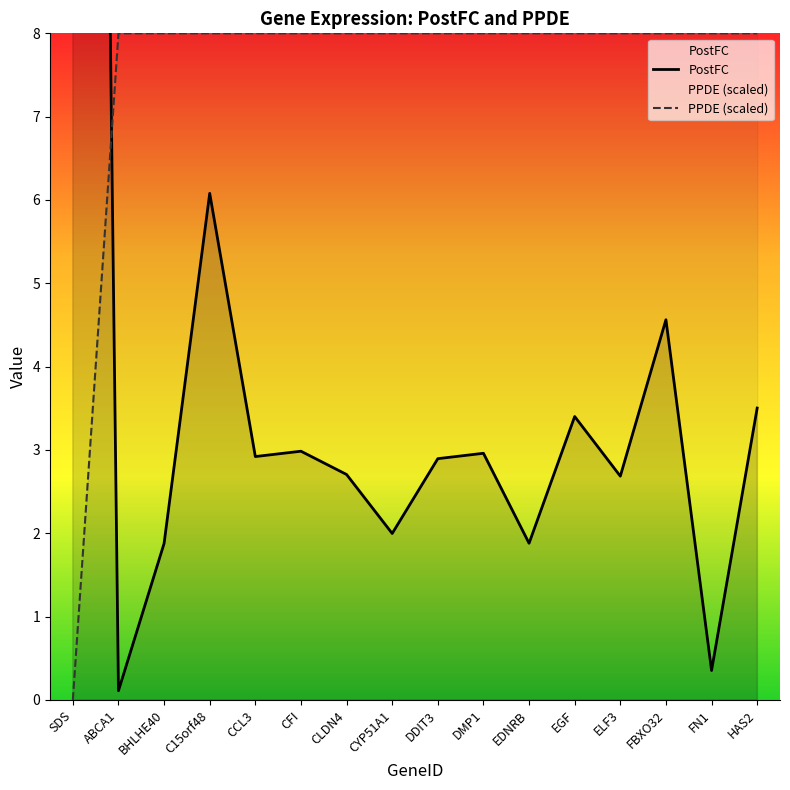

Reading left to right, extract all data points from this chart.

PostFC: SDS=44.4	ABCA1=0.1	BHLHE40=1.9	C15orf48=6.1	CCL3=2.9	CFI=3.0	CLDN4=2.7	CYP51A1=2.0	DDIT3=2.9	DMP1=3.0	EDNRB=1.9	EGF=3.4	ELF3=2.7	FBXO32=4.6	FN1=0.4	HAS2=3.5
PPDE (scaled): SDS=0.0	ABCA1=8.0	BHLHE40=8.0	C15orf48=8.0	CCL3=8.0	CFI=8.0	CLDN4=8.0	CYP51A1=8.0	DDIT3=8.0	DMP1=8.0	EDNRB=8.0	EGF=8.0	ELF3=8.0	FBXO32=8.0	FN1=8.0	HAS2=8.0